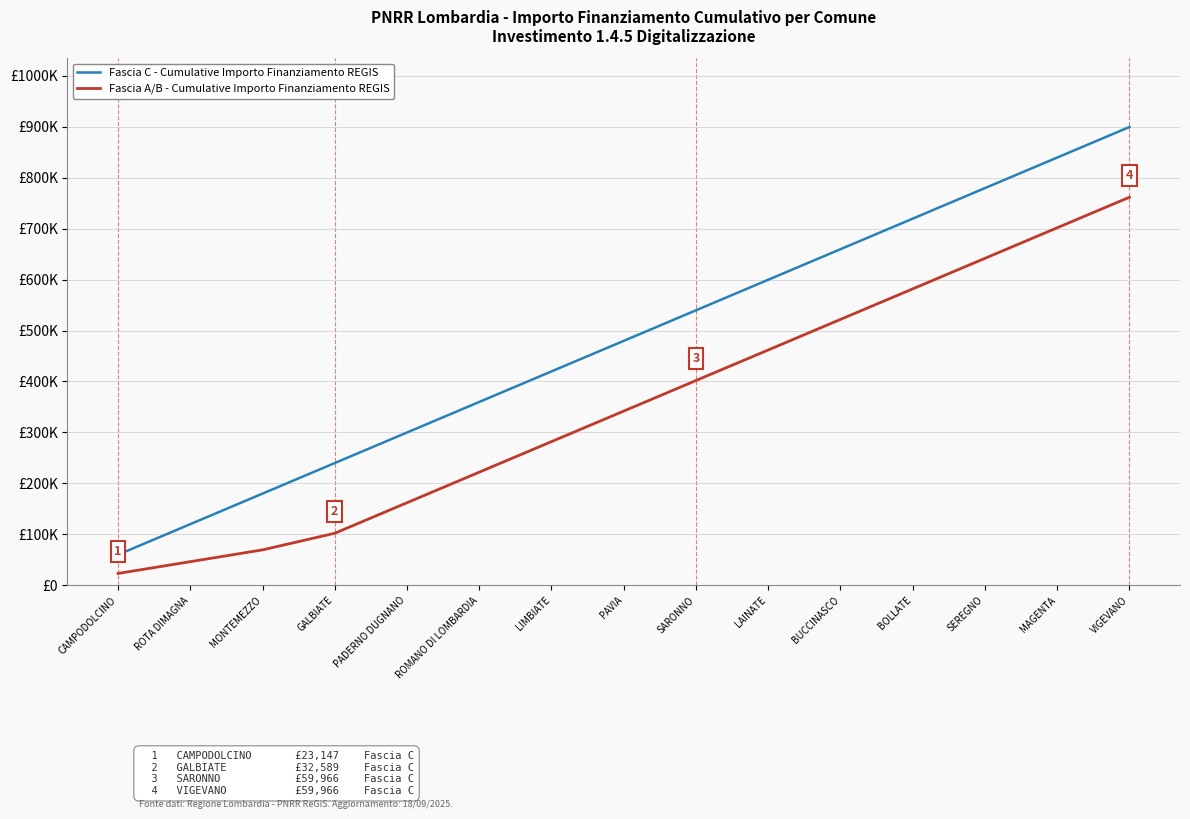

Does the chart have visible grid lines?

Yes